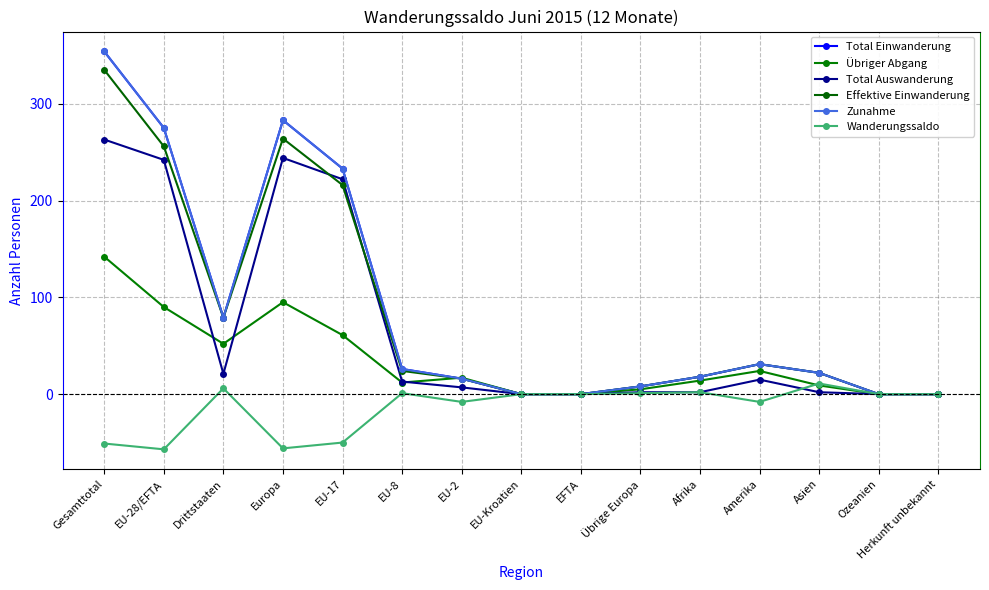

What is the label of the 6th point from the left?

EU-8